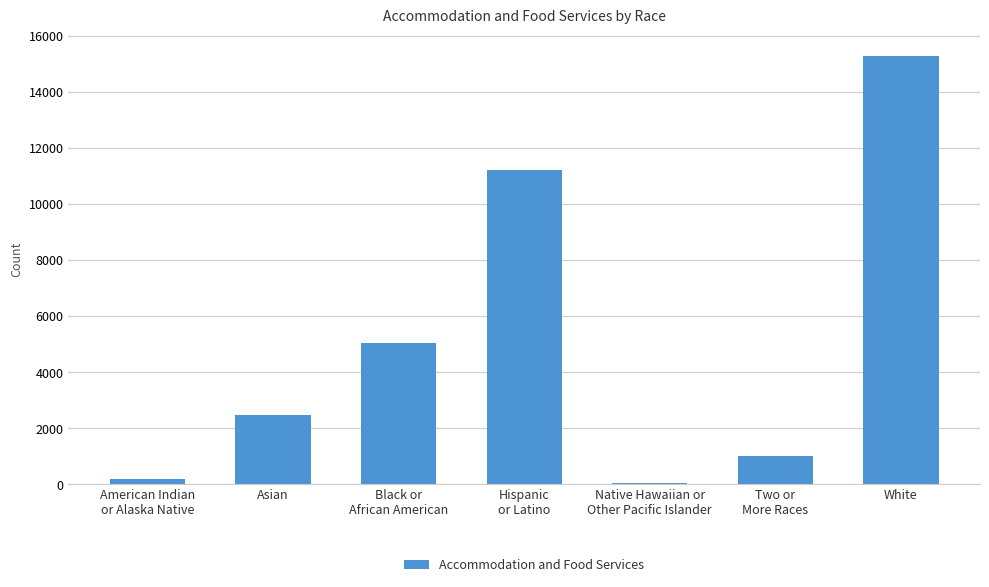

Which label corresponds to the largest value in the chart?

White